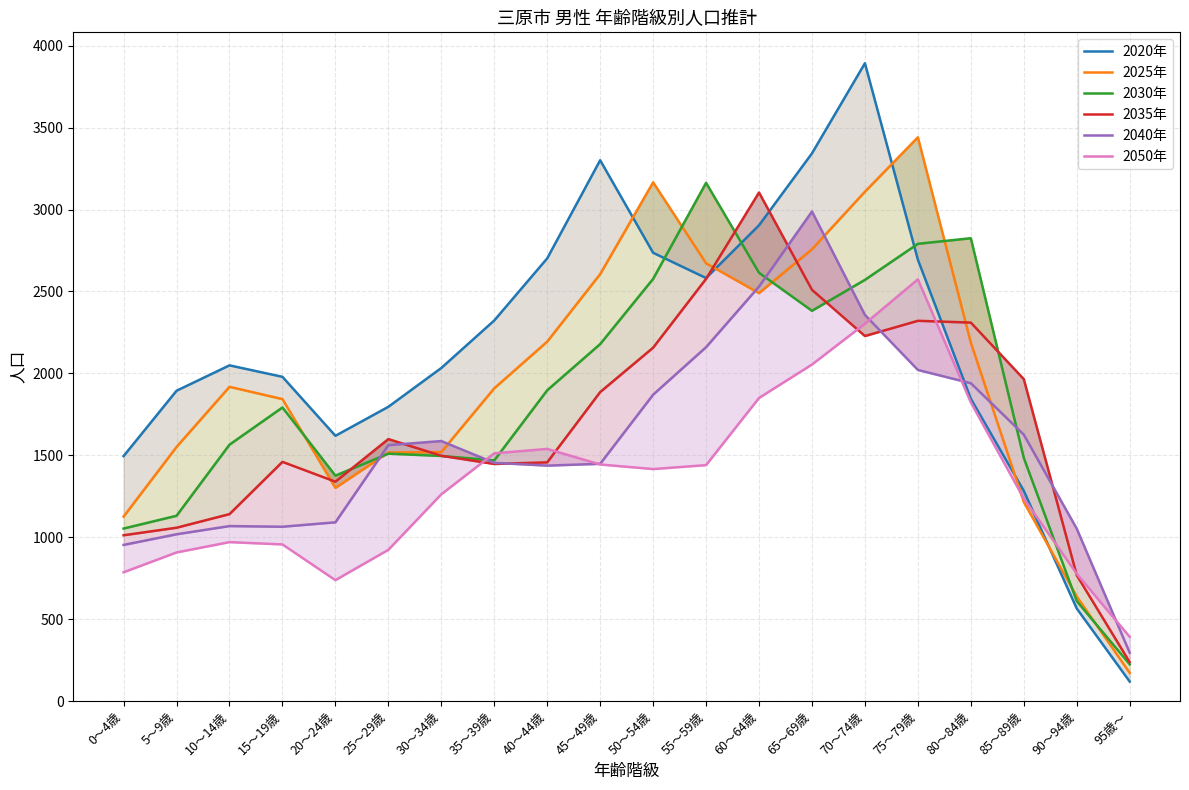

Does the chart display data point markers on the line(s)?

No